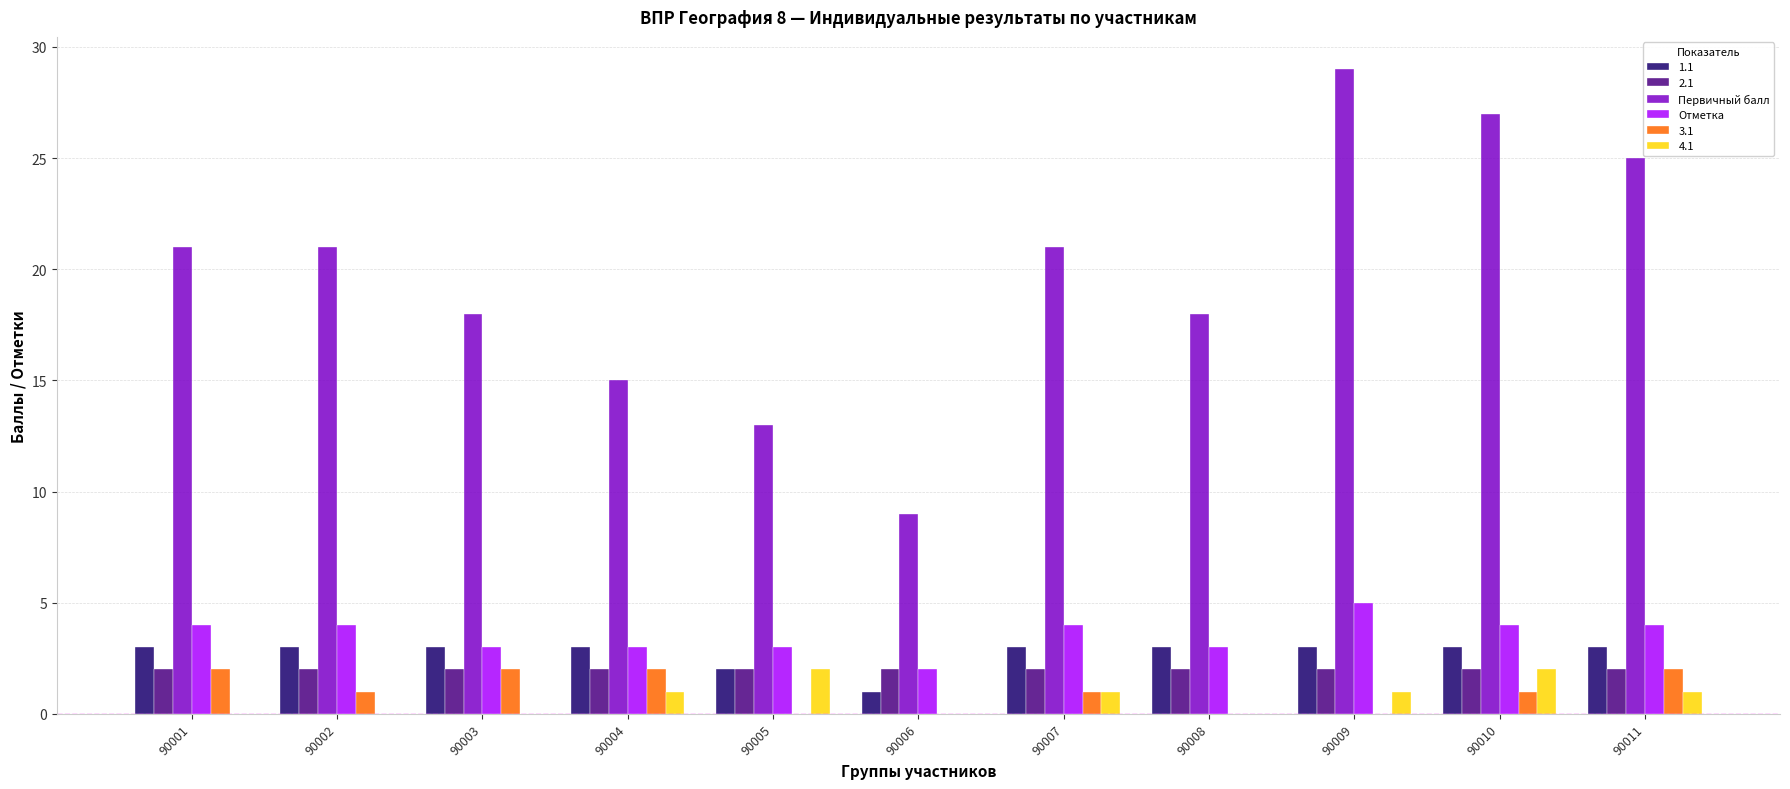

What is the greatest value displayed?

29